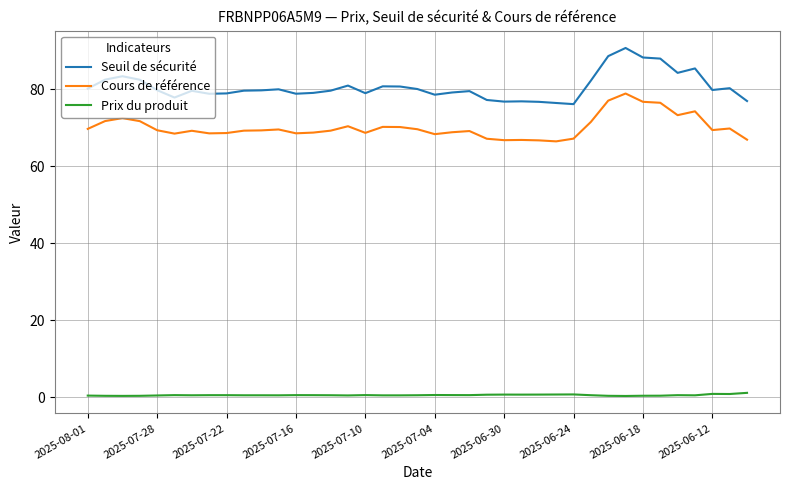

True or false: Cours de référence and Prix du produit intersect in this chart.

False